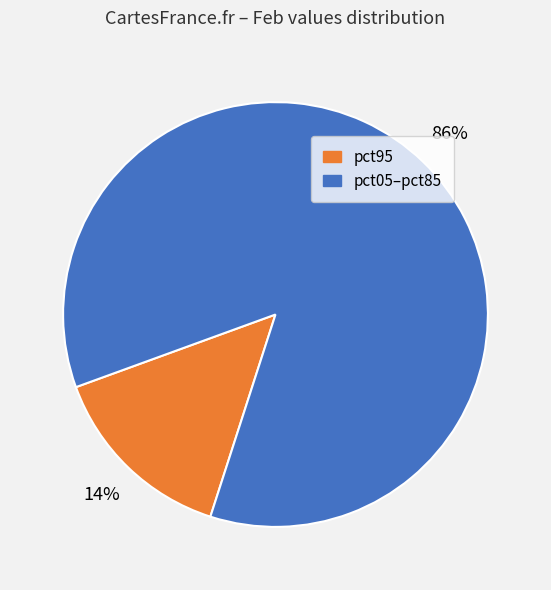

To the nearest percent, what is the combined percentage of pct95 and pct05–pct85?

100%